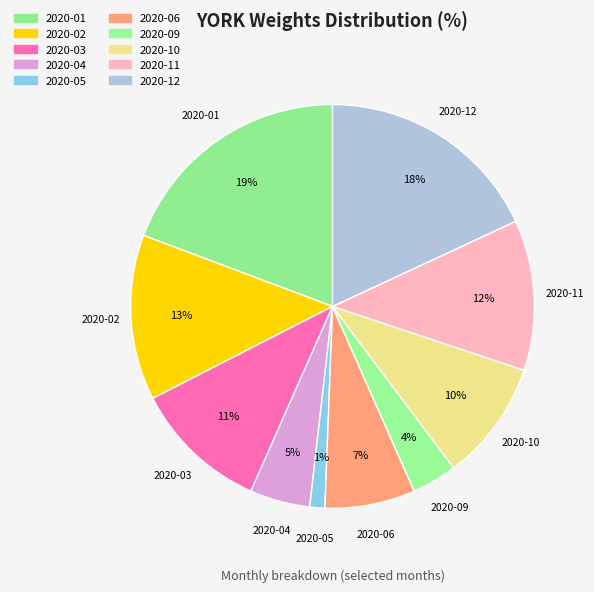

What is the smallest slice in the pie chart?

2020-05